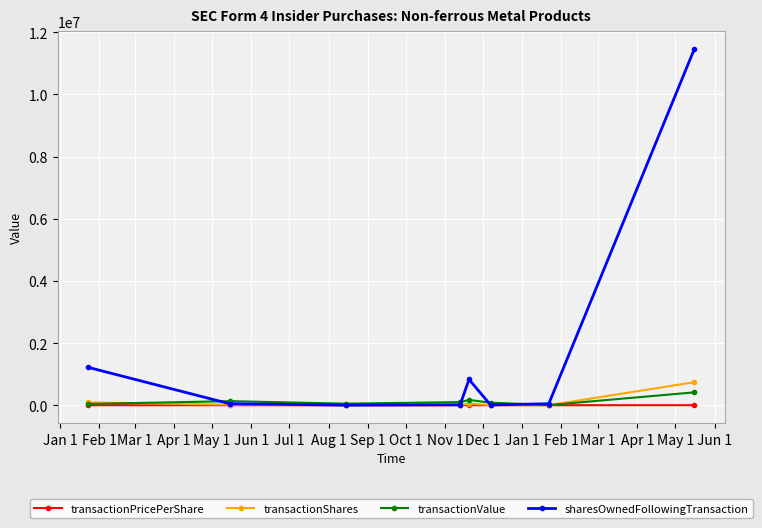

Which series has the largest total across all categories?

sharesOwnedFollowingTransaction